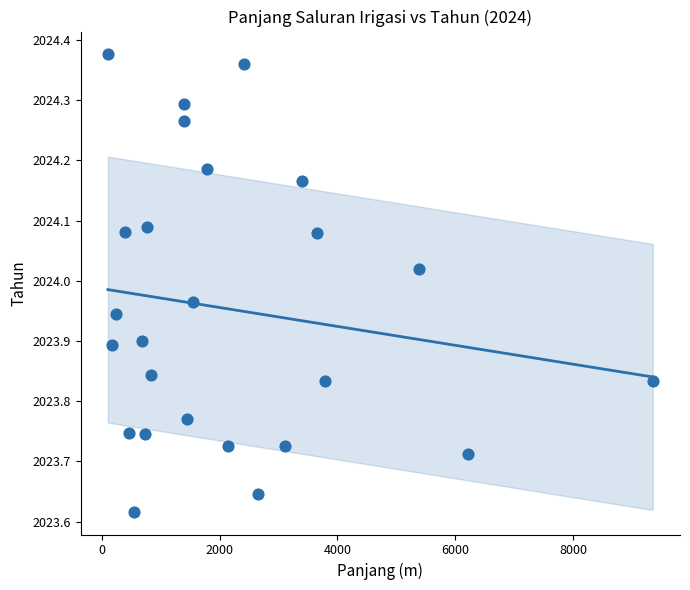

What is the range of Y values (max minus min)?

0.8